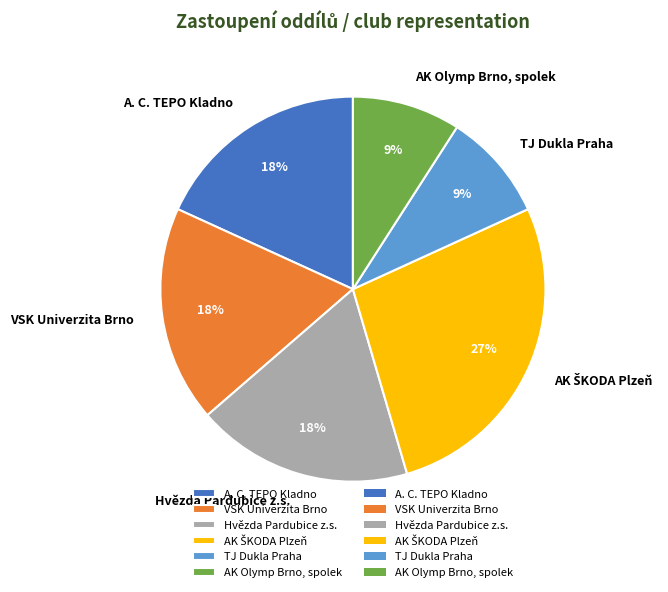

What percentage is the Hvězda Pardubice z.s. slice, to the nearest percent?

18%